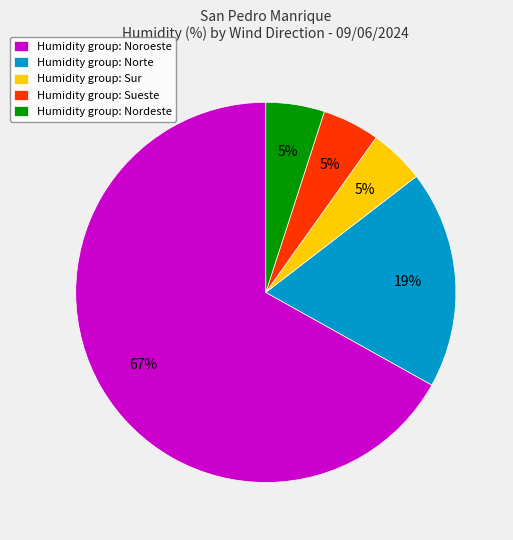

How many slices are in this pie chart?

5